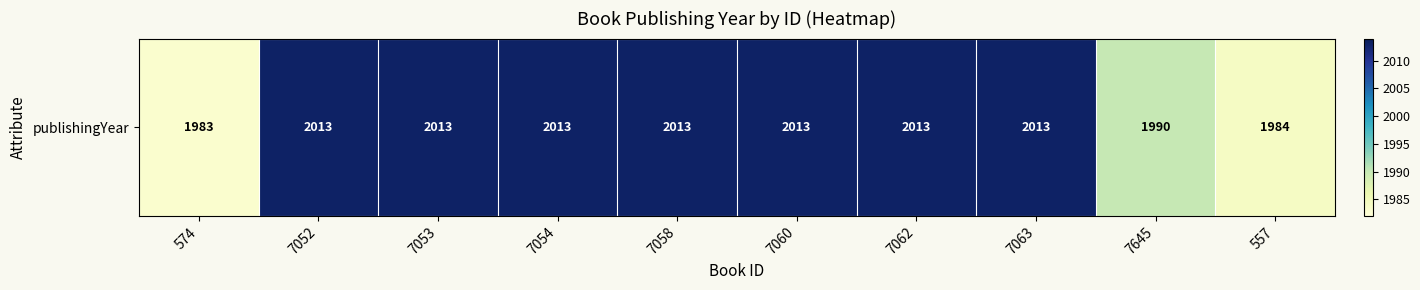

What is the change in value from 7645 to 557?

-6